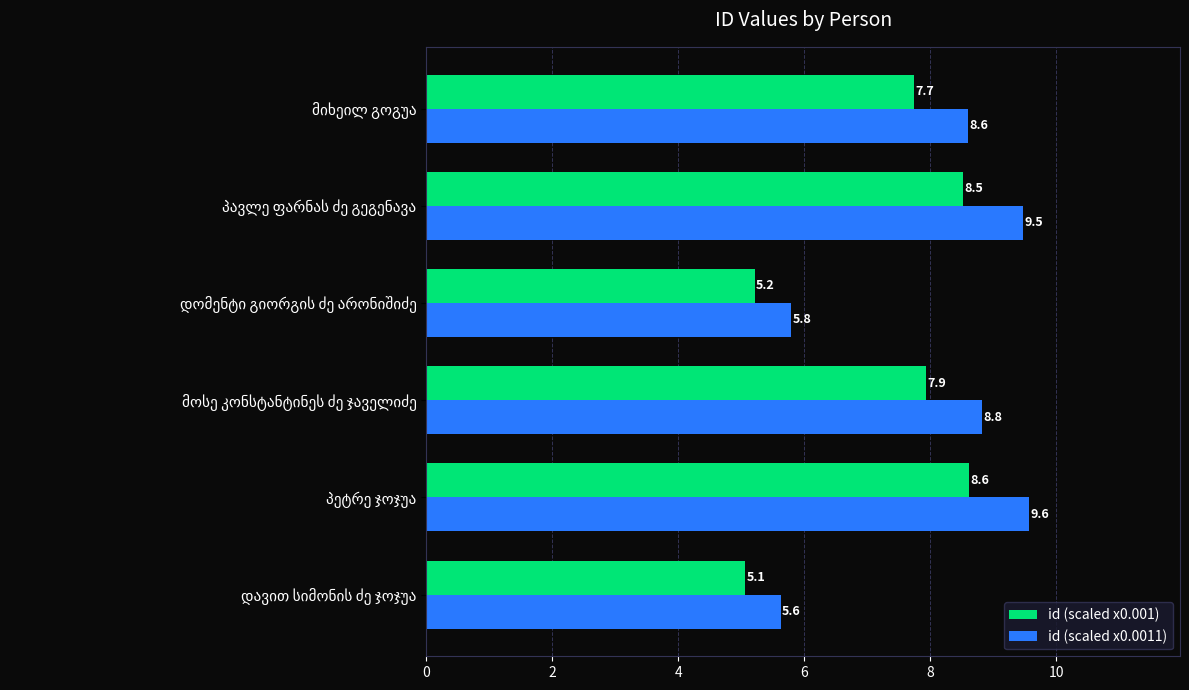

Which series has the largest total across all categories?

id (scaled x0.0011)